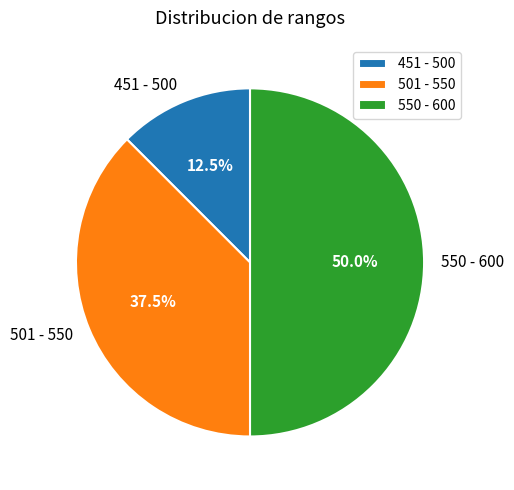

Which has a higher value, 550 - 600 or 501 - 550?

550 - 600